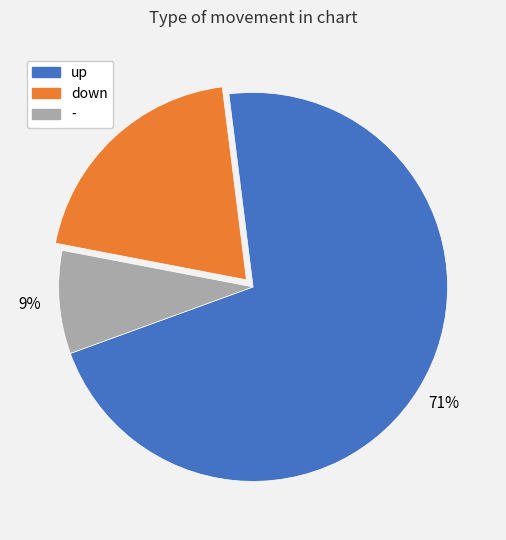

To the nearest percent, what is the average slice percentage?

33%